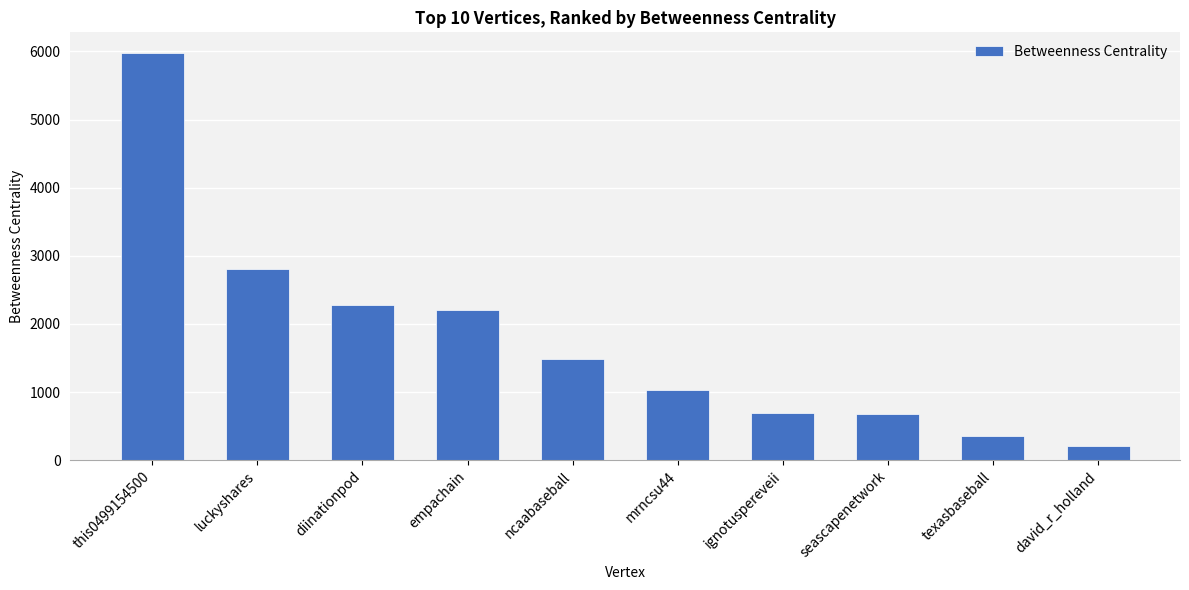

Does the chart contain any negative values?

No